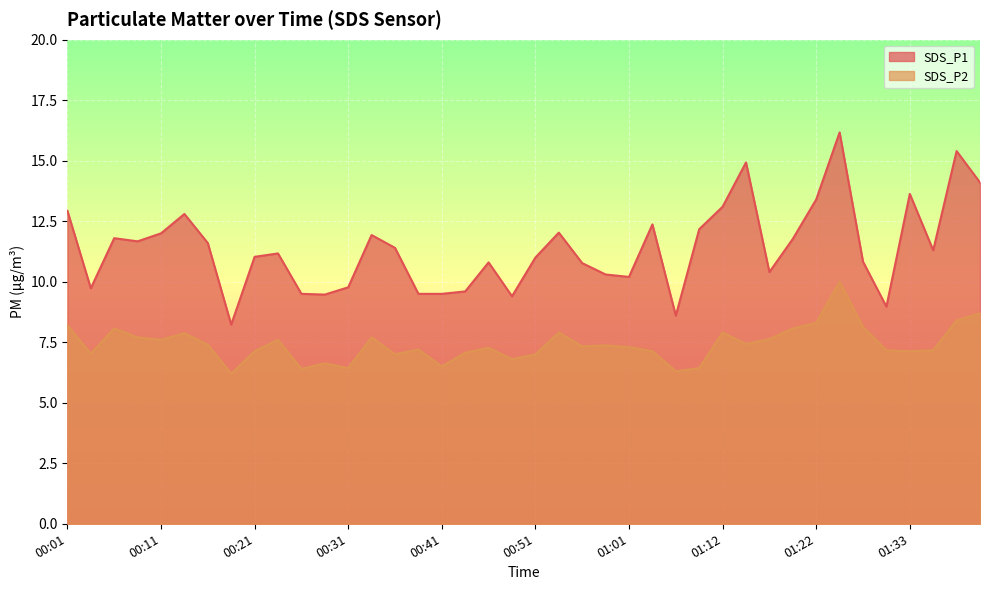

List the labels in order of SDS_P1 value, smallest first.

00:19, 01:06, 01:30, 00:49, 00:29, 00:26, 00:38, 00:41, 00:44, 00:04, 00:31, 01:01, 00:59, 01:17, 00:56, 00:46, 01:28, 00:51, 00:21, 00:24, 01:35, 00:36, 00:16, 00:09, 01:20, 00:06, 00:34, 00:11, 00:54, 01:09, 01:04, 00:14, 00:01, 01:12, 01:22, 01:33, 01:40, 01:14, 01:38, 01:25